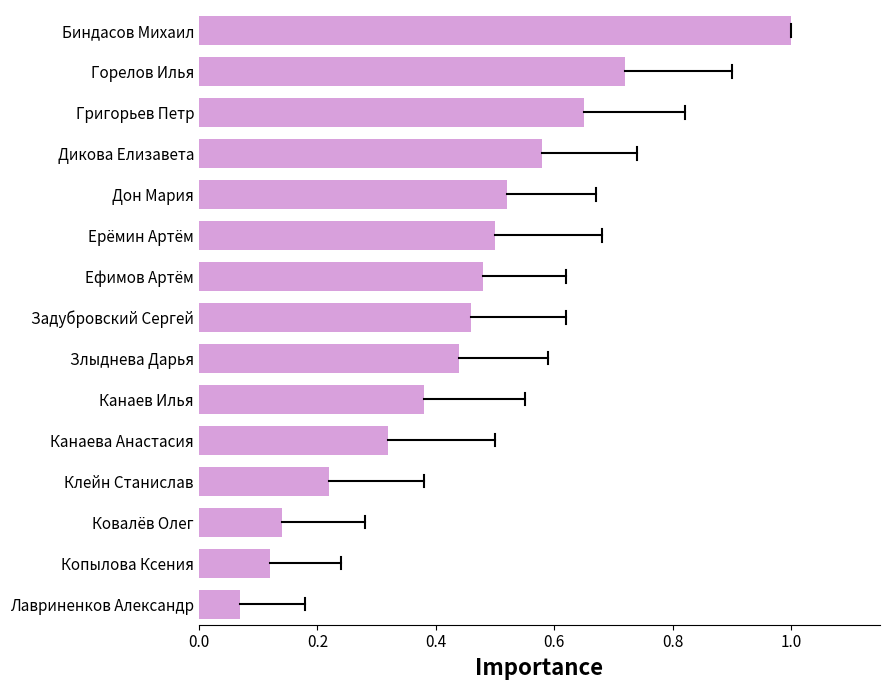

What position from the top is Копылова Ксения?

14